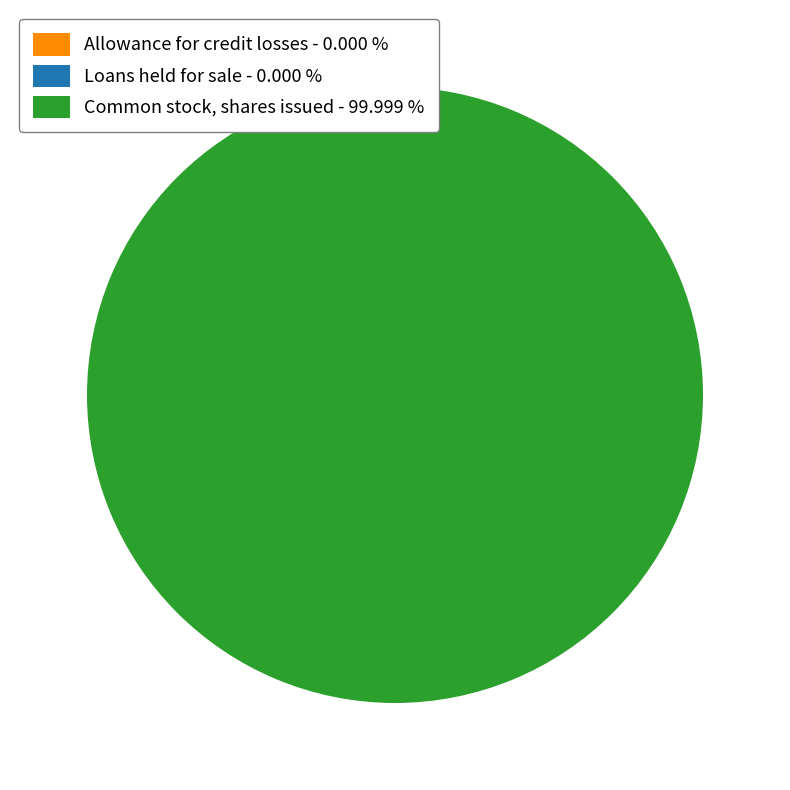

Is there any slice that represents more than half of the pie?

Yes